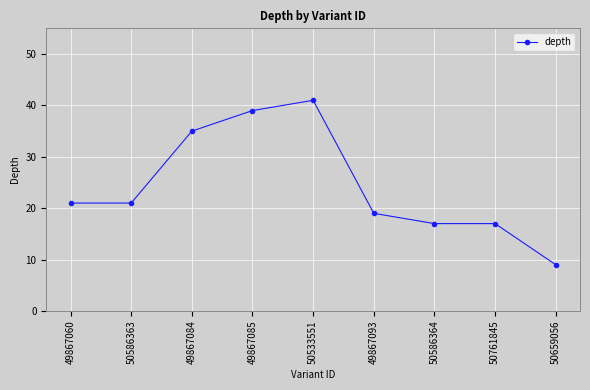

Is it true that the value at 50659056 is 14?

False